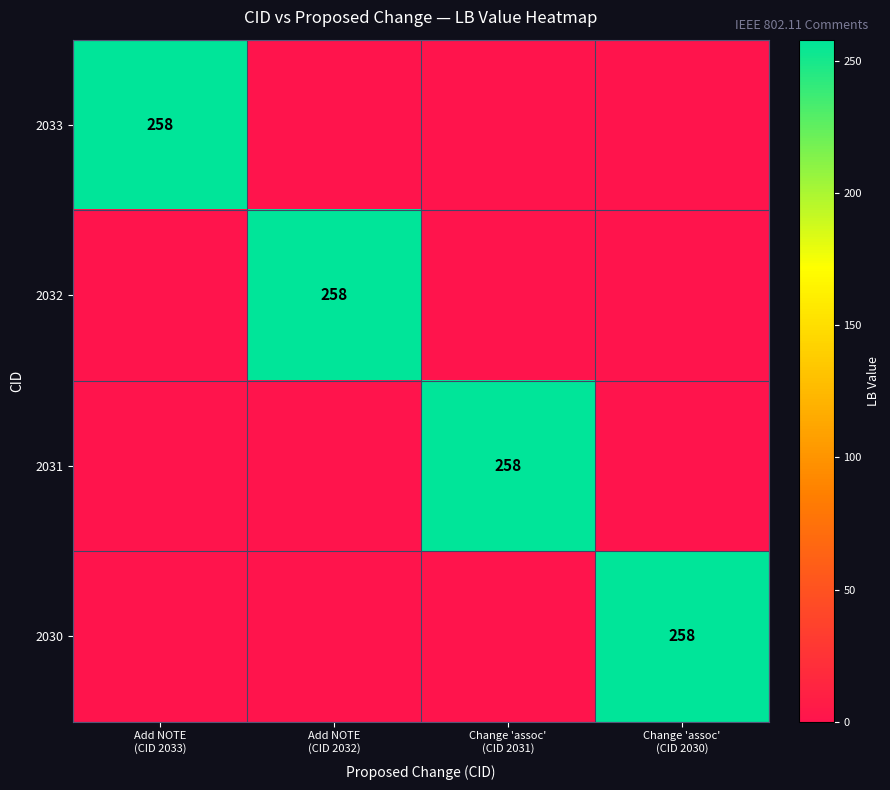

What is the greatest value displayed?

258